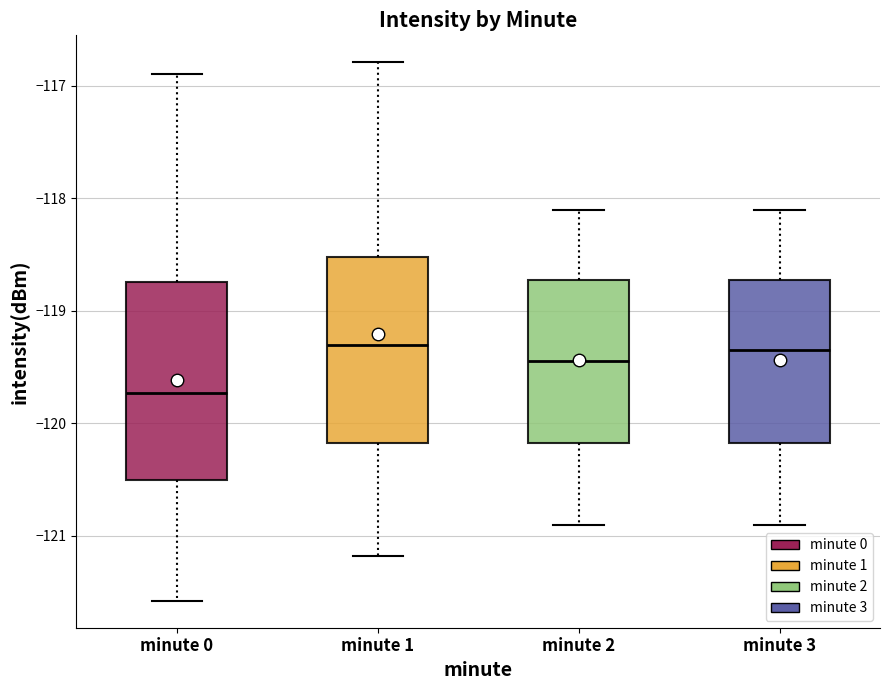

Which box's median line is the lowest?

minute 0